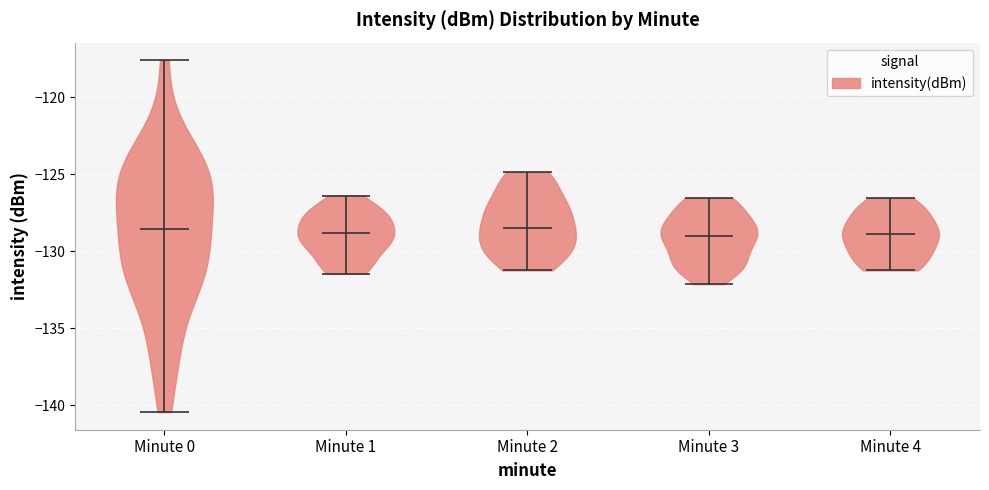

Reading left to right, read every violin against the y-axis: where its median line is, and the lowest and highest points it reaches. The values are not printed on the chart, so give them approximately, as read against the axis.

Minute 0: median line -128.5, lowest point -140.5, highest point -117.5
Minute 1: median line -129.0, lowest point -131.5, highest point -126.5
Minute 2: median line -128.5, lowest point -131.0, highest point -125.0
Minute 3: median line -129.0, lowest point -132.0, highest point -126.5
Minute 4: median line -129.0, lowest point -131.0, highest point -126.5